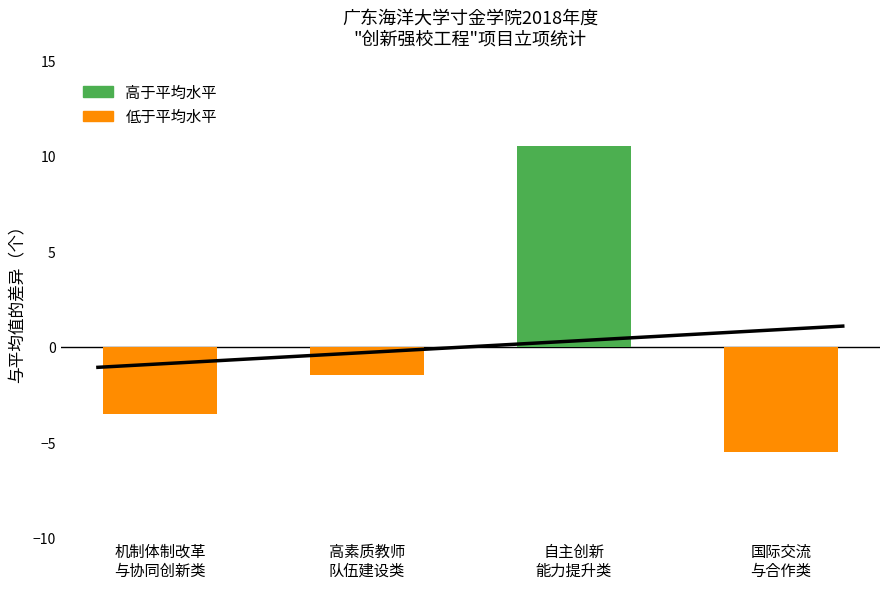

What is the difference between the second highest and second lowest values?

2.0